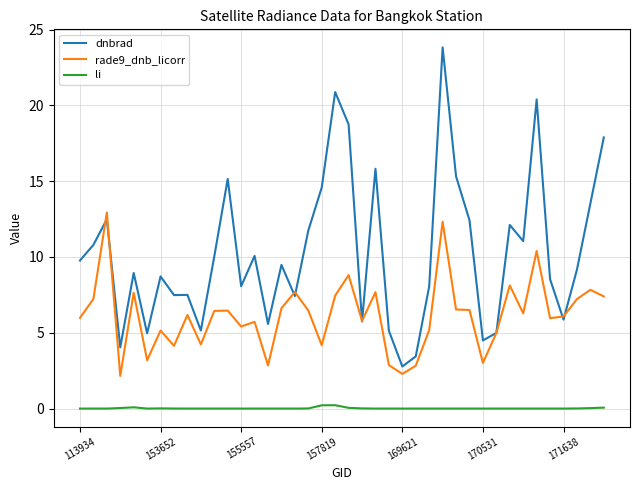

What is the greatest value displayed?

23.8